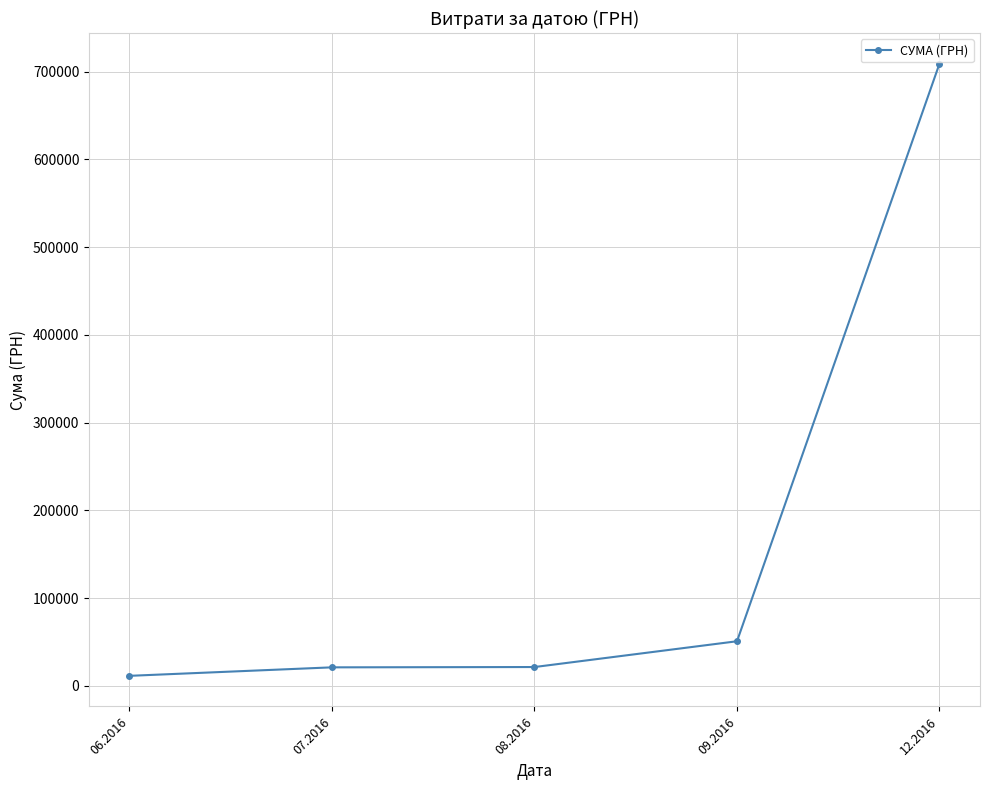

Where is the data nearest to the value 360322?

09.2016